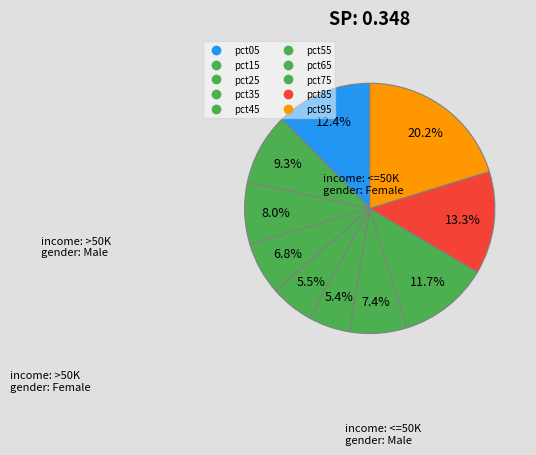

How many slices are in this pie chart?

10